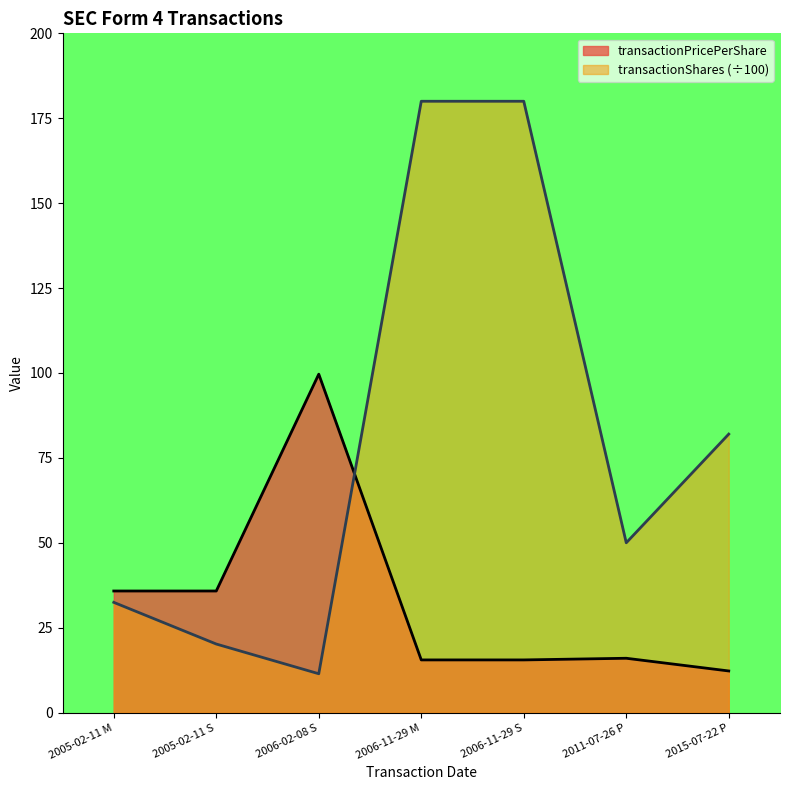

Which series changed the most between 2006-11-29 M and 2011-07-26 P?

transactionShares (÷100)